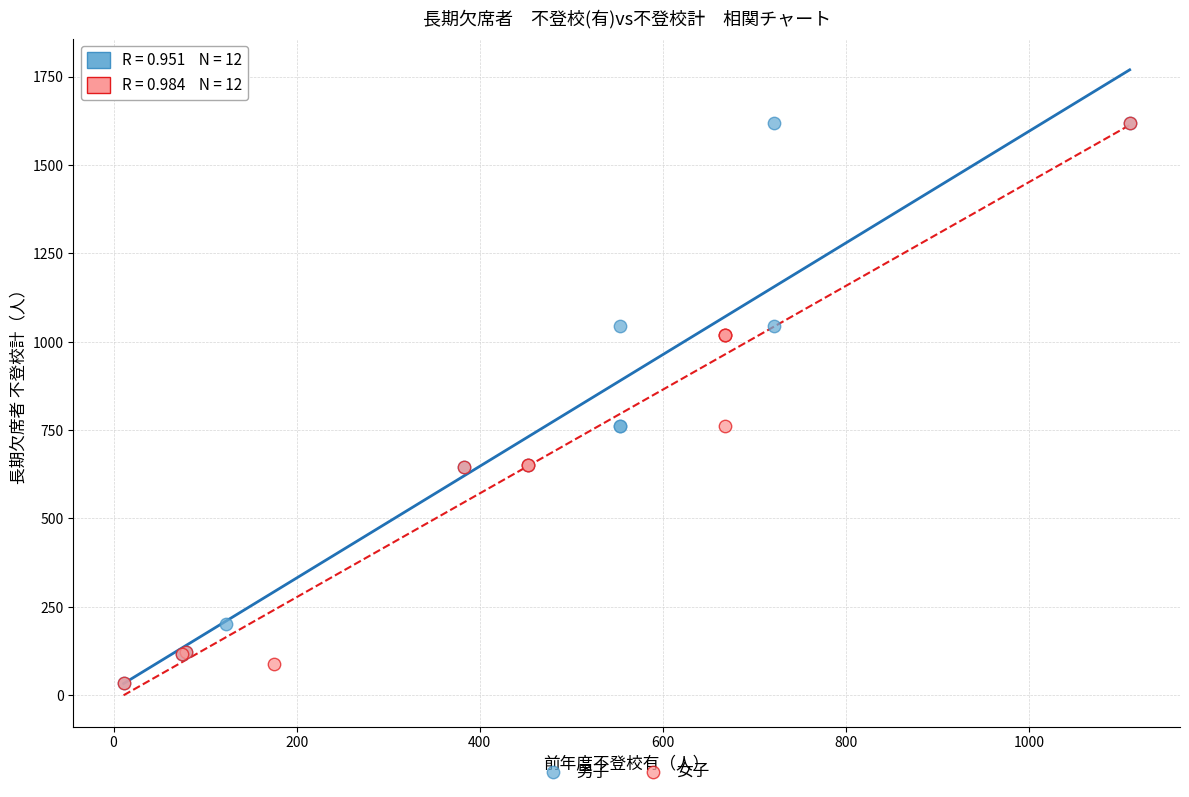

What are all the series names shown in the legend?

男子, 女子